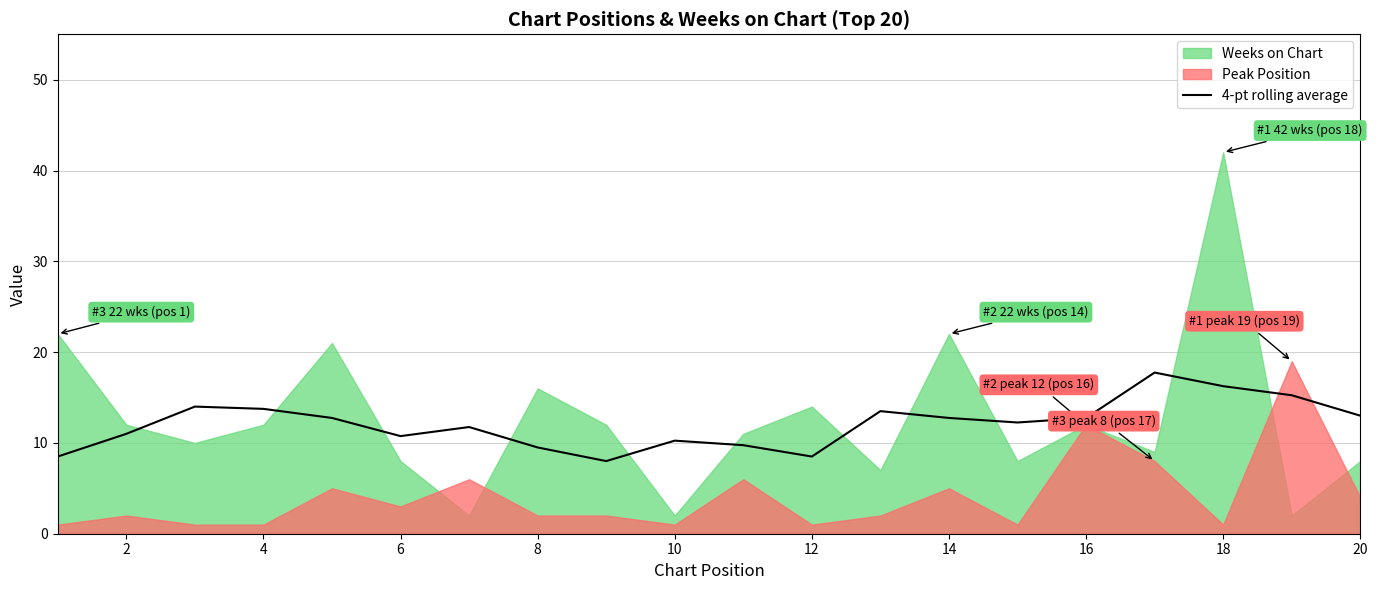

Does the chart have visible grid lines?

Yes